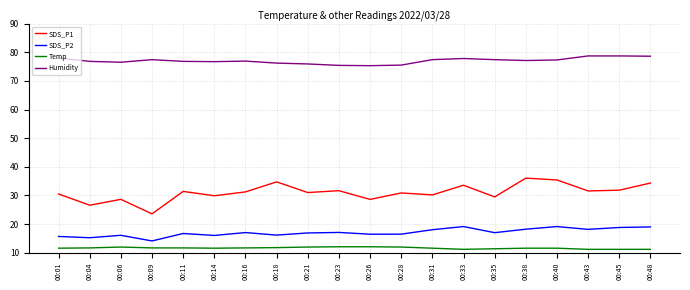

What is the difference between the maximum and minimum values in the SDS_P1 series?

12.5